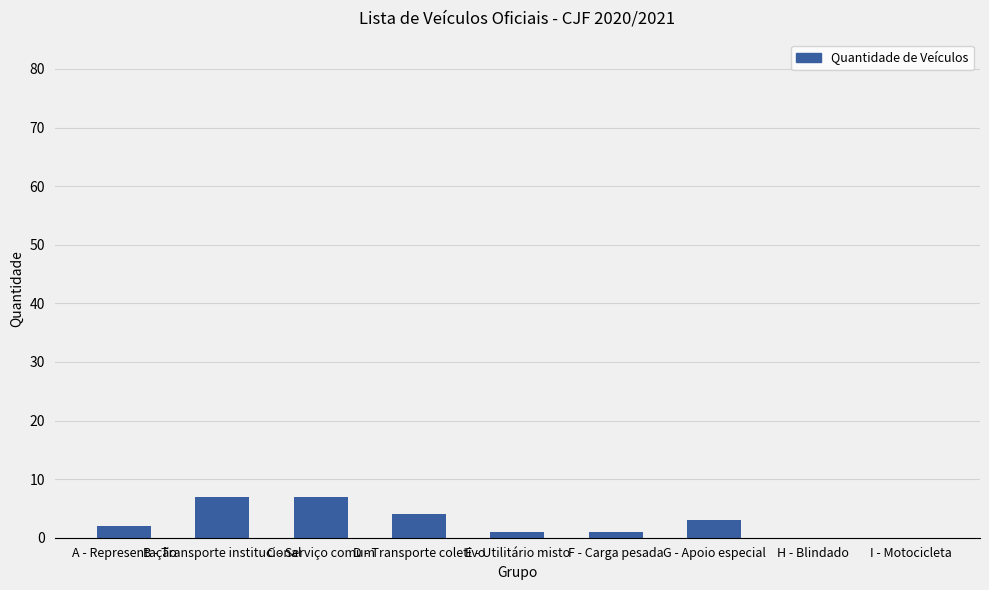

What is the greatest value displayed?

7